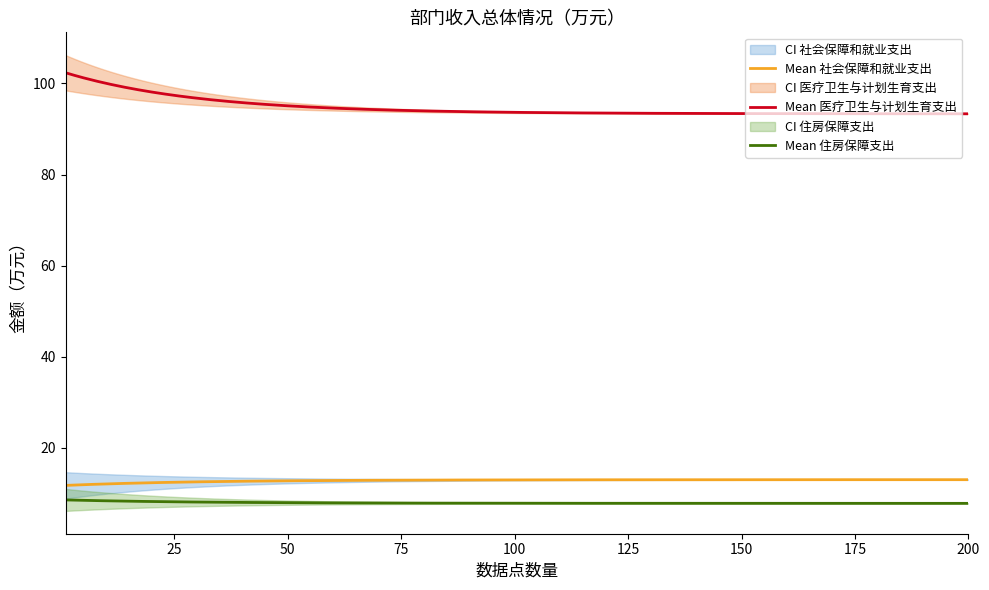

What is the change in value from 社会保障和就业支出 to 医疗卫生与计划生育支出?

+80.3